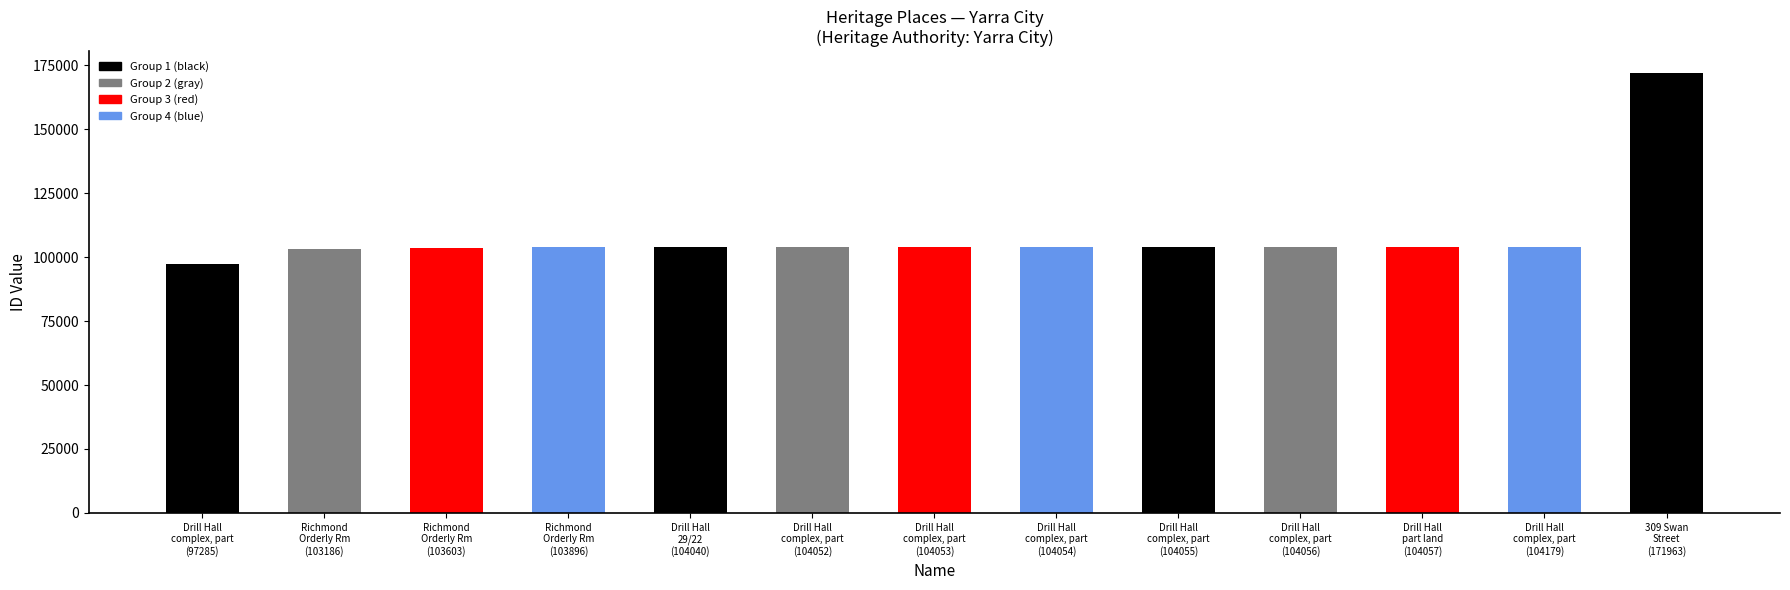

Reading left to right, what are all the values shown in this chart?

97285	103186	103603	103896	104040	104052	104053	104054	104055	104056	104057	104179	171963